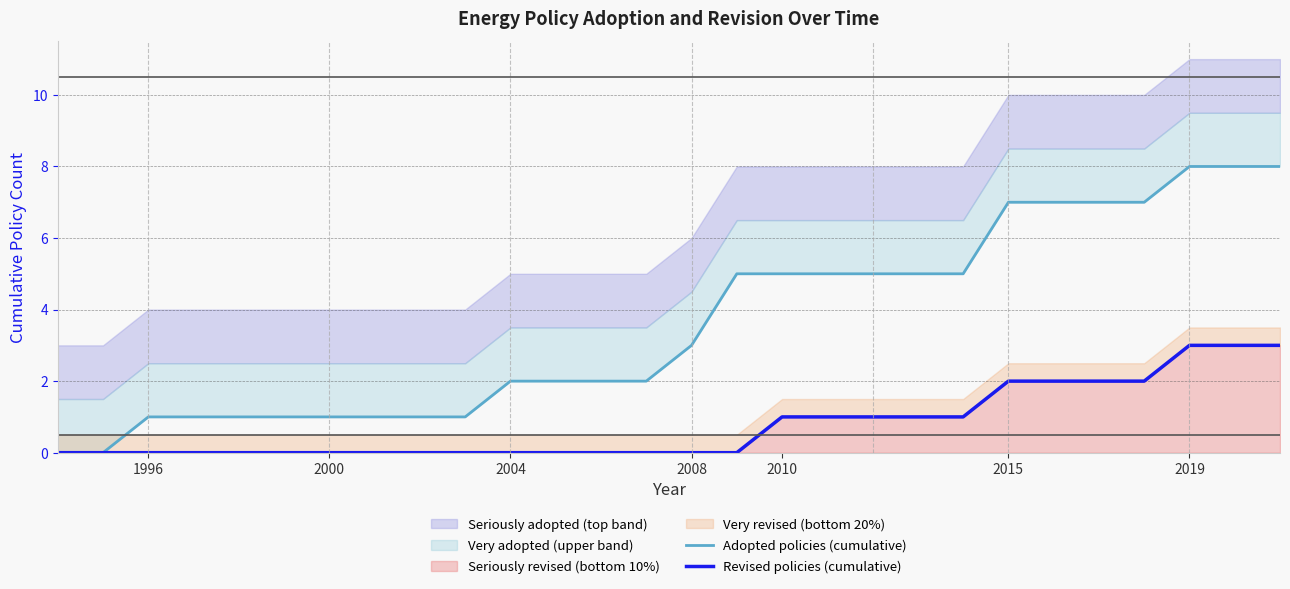

What is the difference between the second highest and minimum values in the Adopted policies (cumulative) series?

8